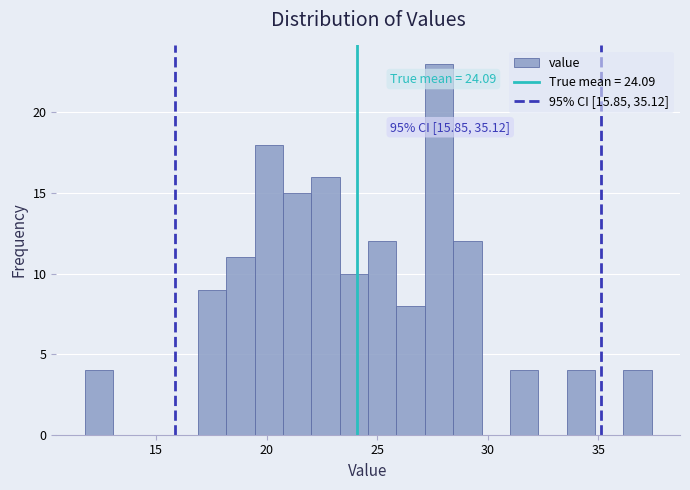

Around what value on the x-axis is the tallest bar? Give the approximate position of its centre, as read against the axis.

28.0